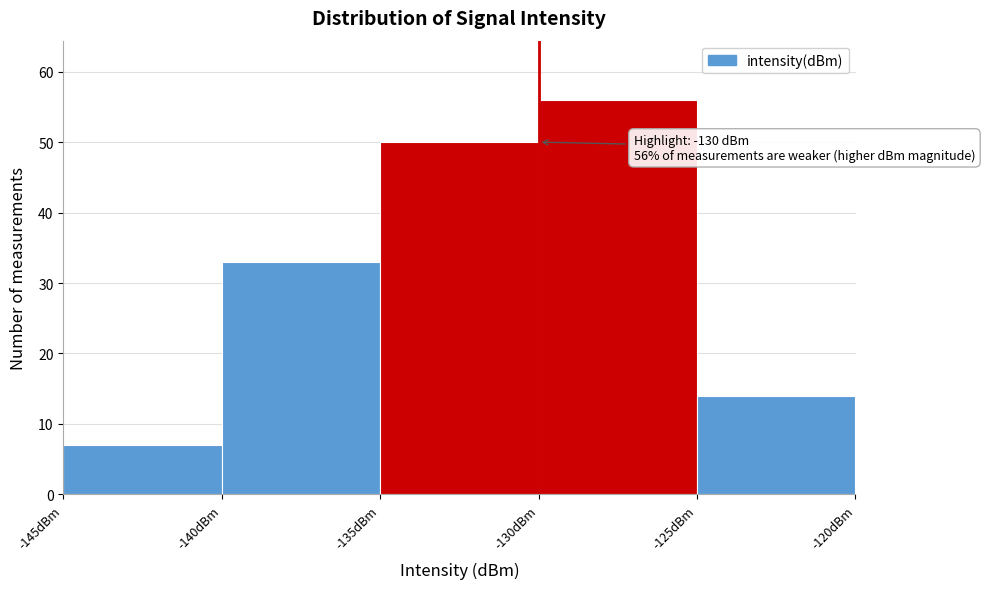

Which range on the x-axis has the tallest bar?

-130 to -125